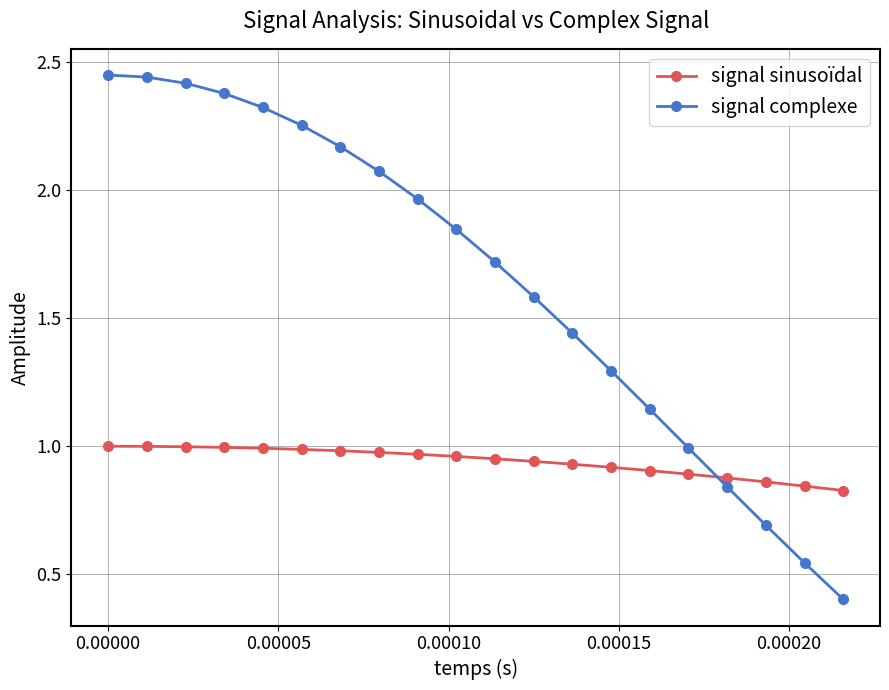

True or false: signal complexe has more than 2 points higher than both neighbors.

False